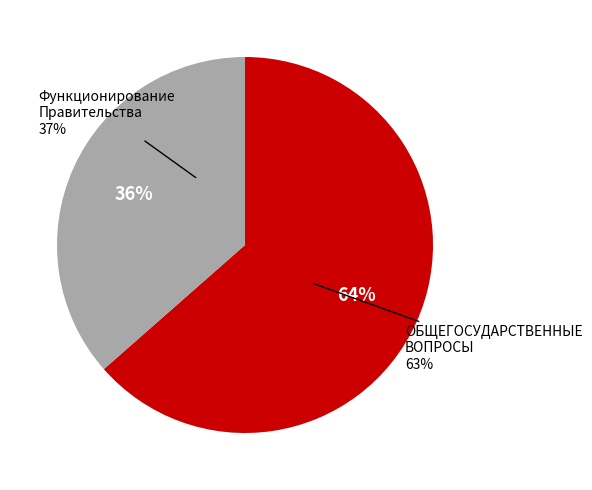

Is there a majority slice in this chart?

Yes